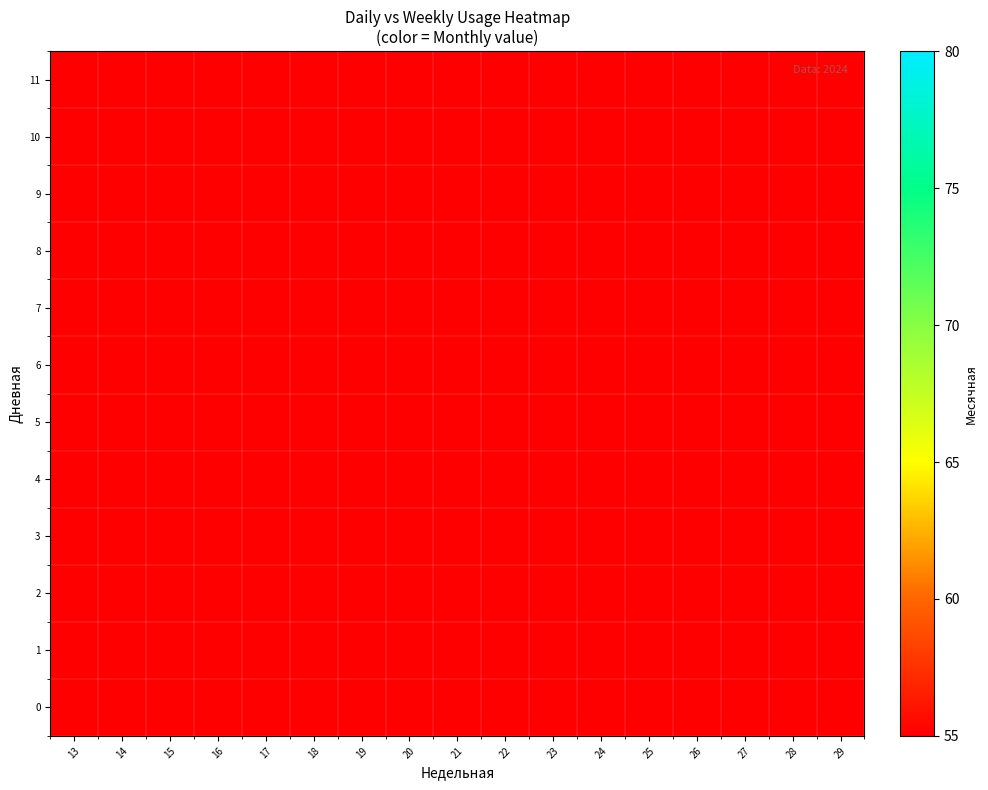

Which category has the highest value across all series?

16